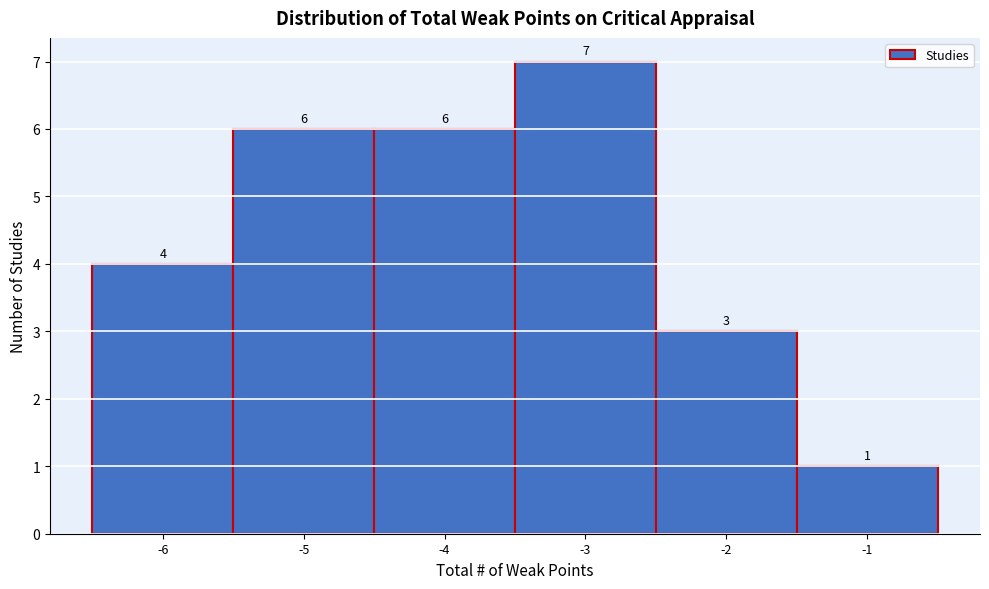

Reading left to right, transcribe this chart: for each bar, give the range it covers on the x-axis and its height.

-6.5 to -5.5: 4
-5.5 to -4.5: 6
-4.5 to -3.5: 6
-3.5 to -2.5: 7
-2.5 to -1.5: 3
-1.5 to -0.5: 1